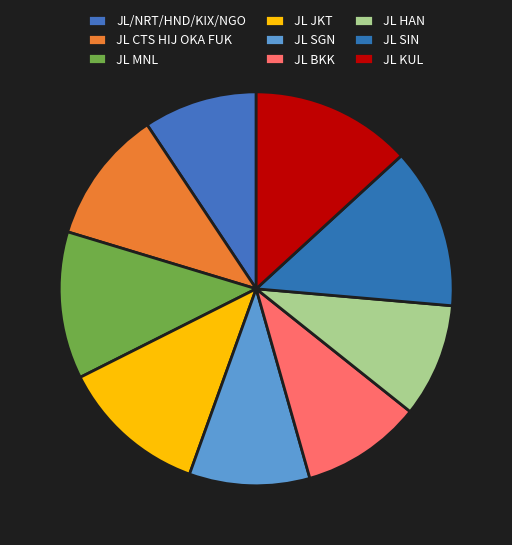

What is the largest slice in the pie chart?

JL SIN